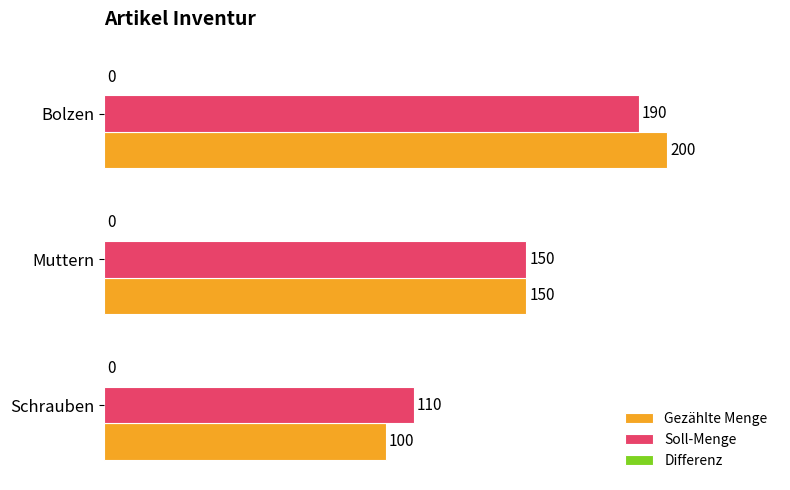

Which category has the highest value across all series?

Bolzen